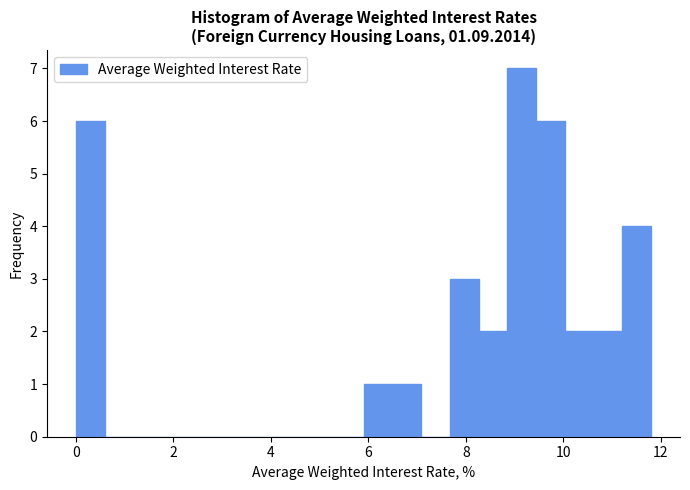

Around what value on the x-axis is the tallest bar? Give the approximate position of its centre, as read against the axis.

9.2